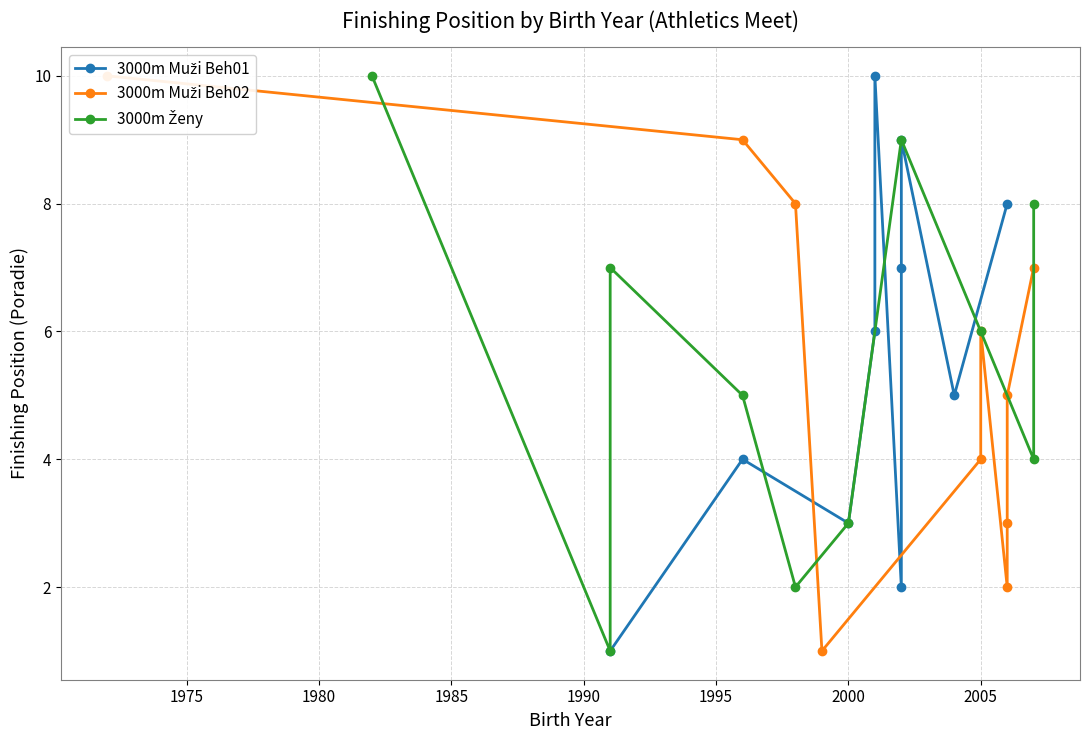

At how many categories does at least one series exceed 3?

10